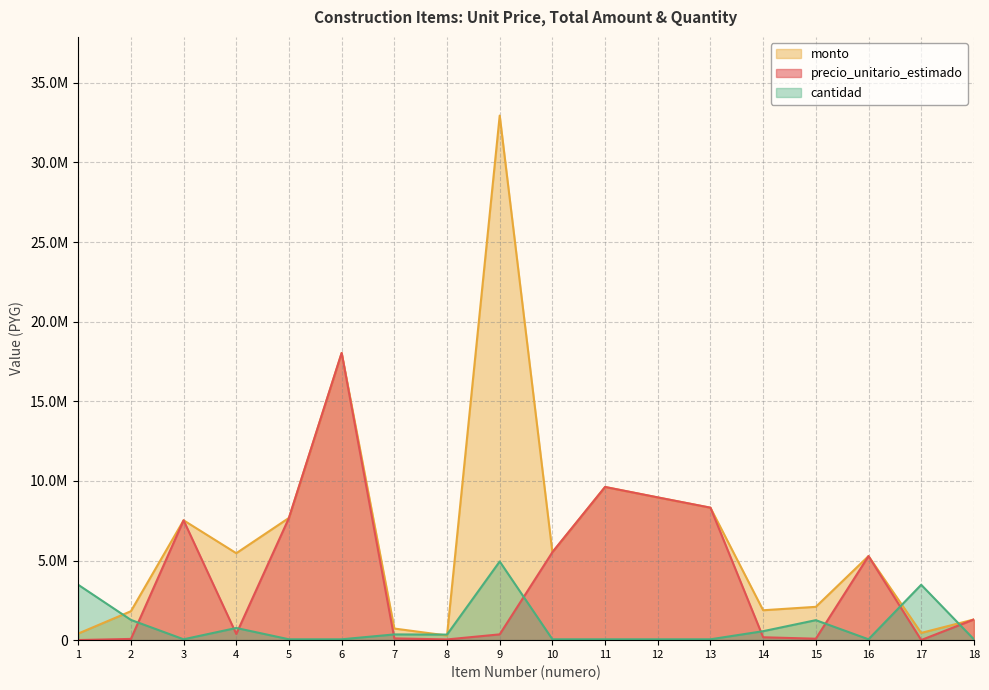

What are all the series names shown in the legend?

monto, precio_unitario_estimado, cantidad